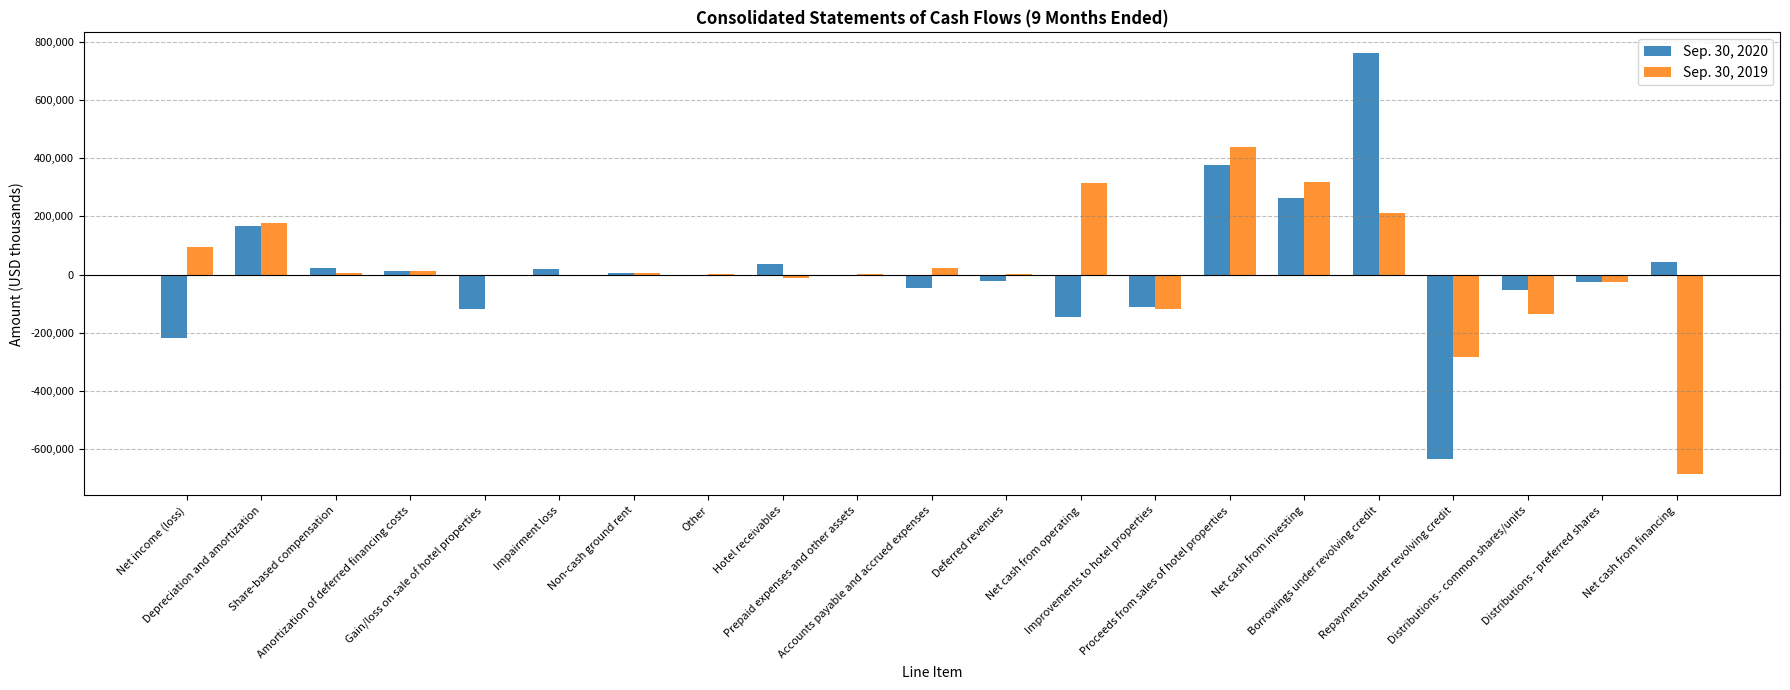

What is the greatest value displayed?

760115